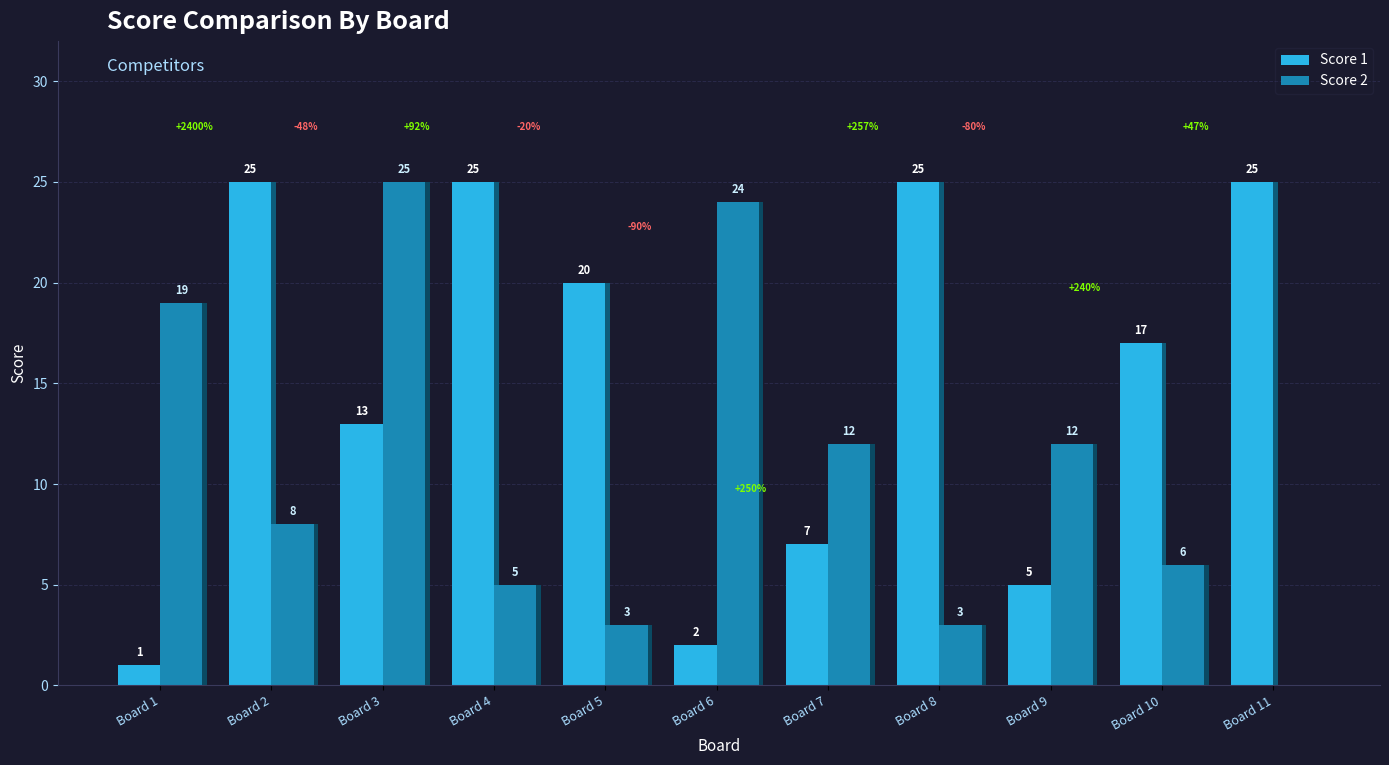

The value of Score 1 at Board 11 is 25. True or false?

True